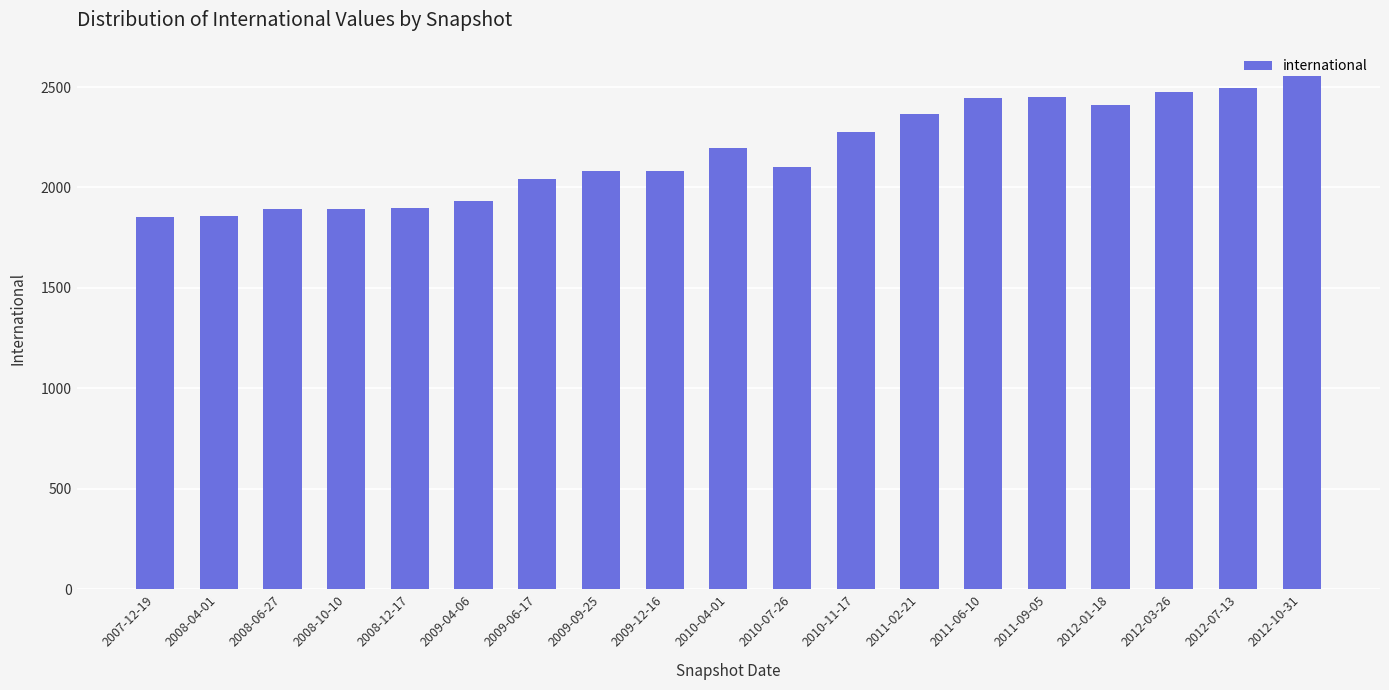

What is the minimum value shown in the chart?

1854